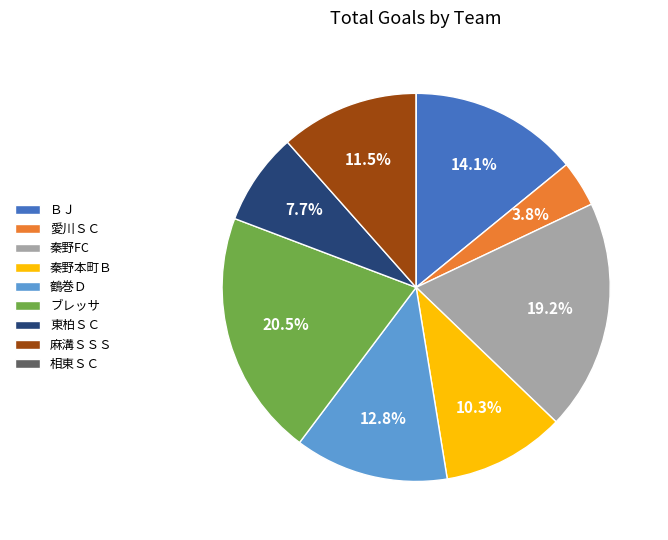

What is the largest slice in the pie chart?

ブレッサ